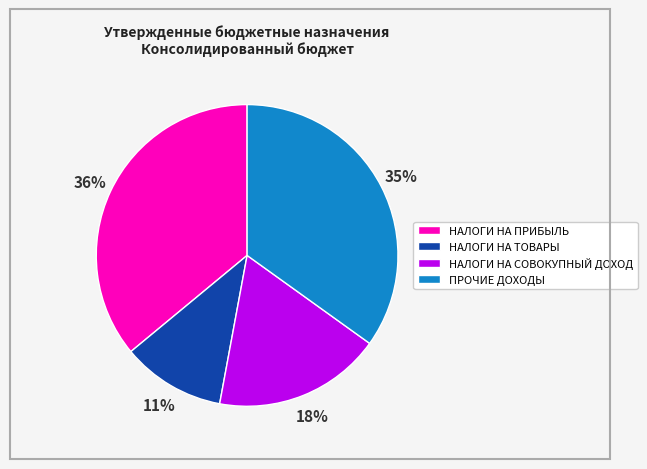

Is there any slice that represents more than half of the pie?

No